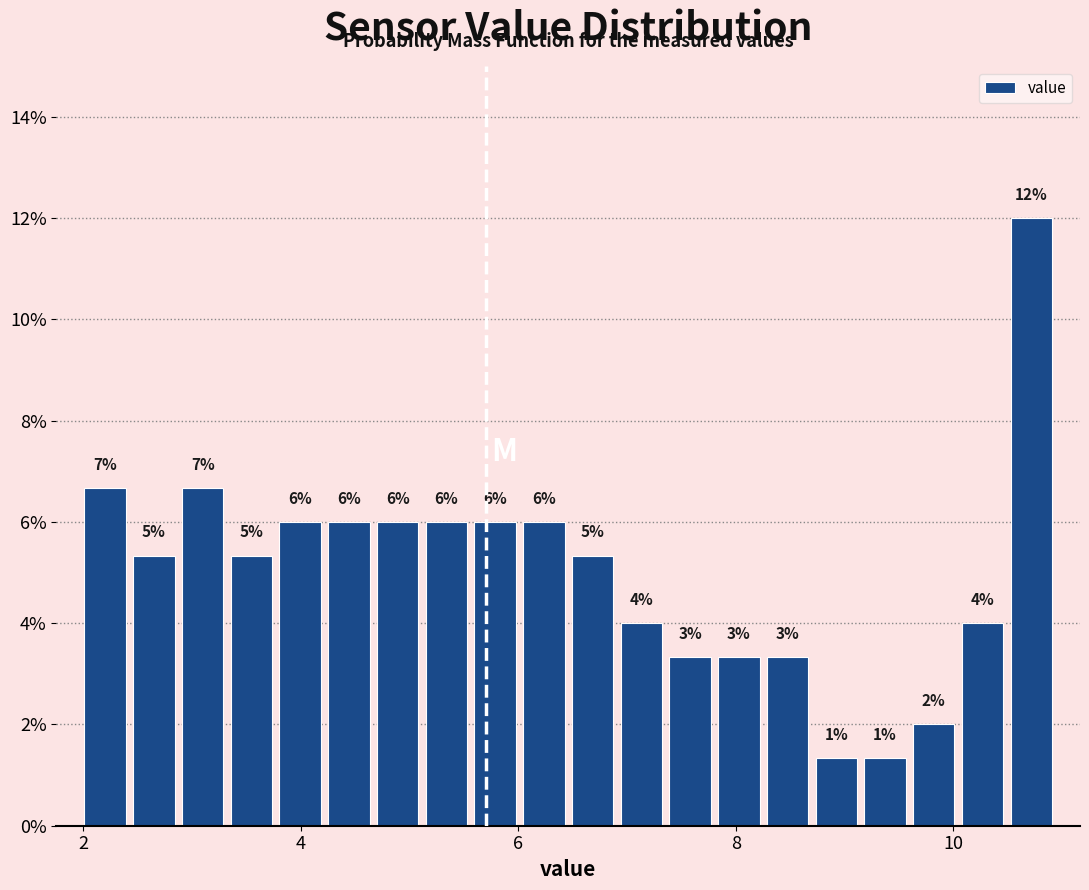

Around what value on the x-axis is the tallest bar? Give the approximate position of its centre, as read against the axis.

10.8